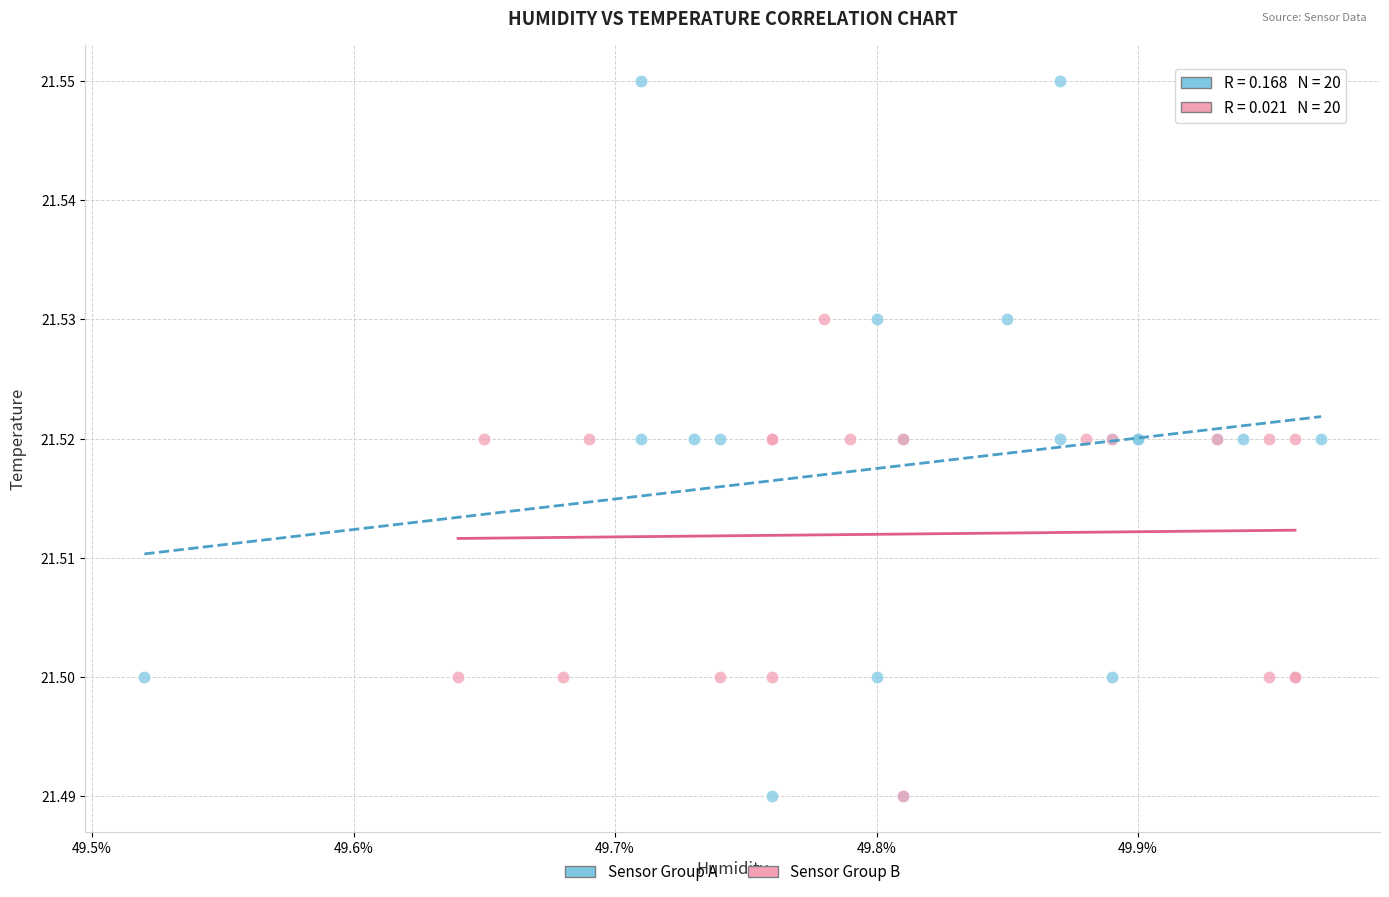

Which series reaches the maximum Y coordinate?

Sensor Group A